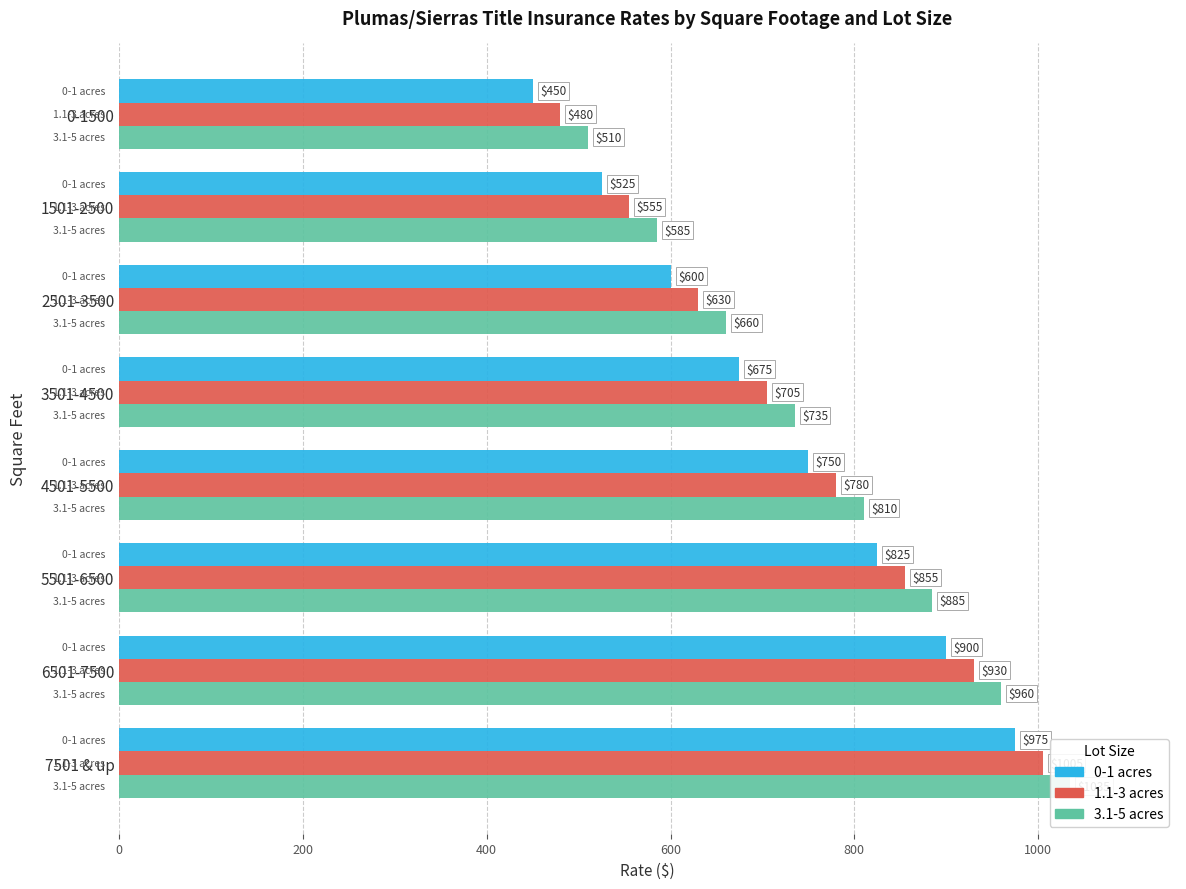

How many values in the 1.1-3 acres series are below 780?

4